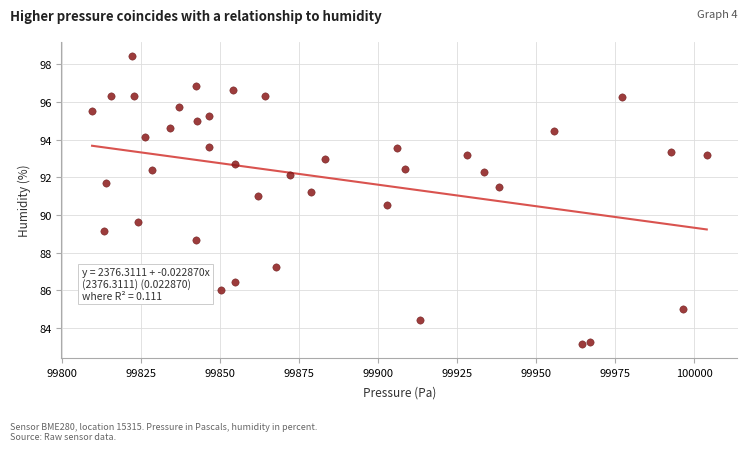

What is the range of X values (max minus min)?

194.3